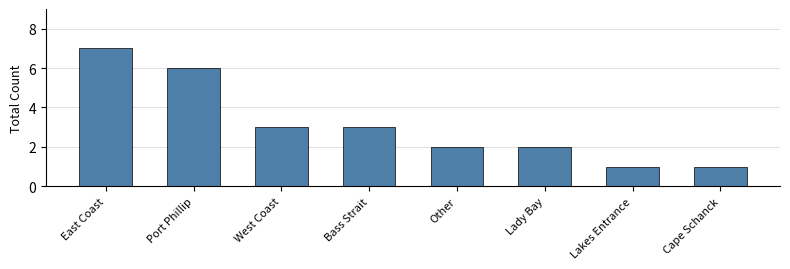

Reading right to left, what are all the values shown in this chart?

Cape Schanck=1	Lakes Entrance=1	Lady Bay=2	Other=2	Bass Strait=3	West Coast=3	Port Phillip=6	East Coast=7